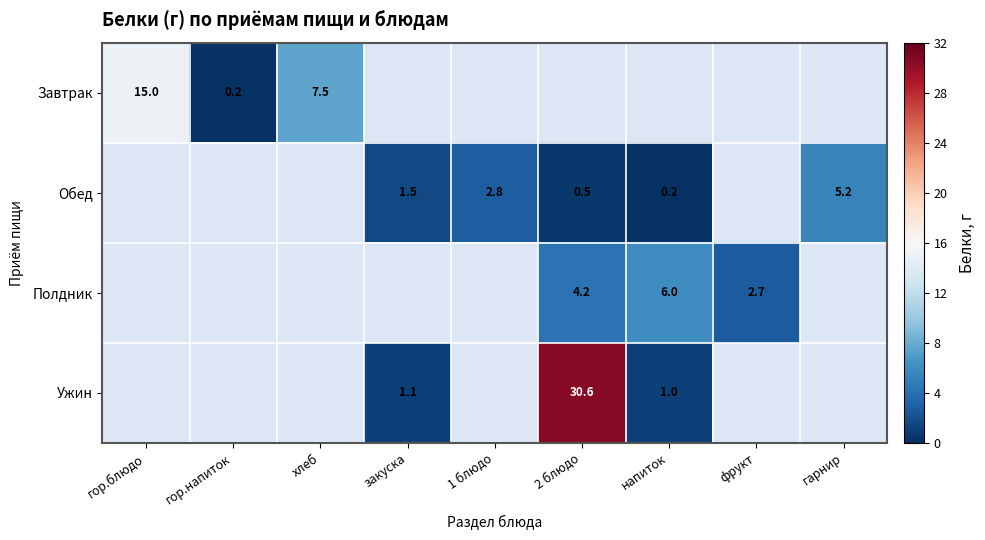

Is it true that Завтрак equals 7.5 at хлеб?

True